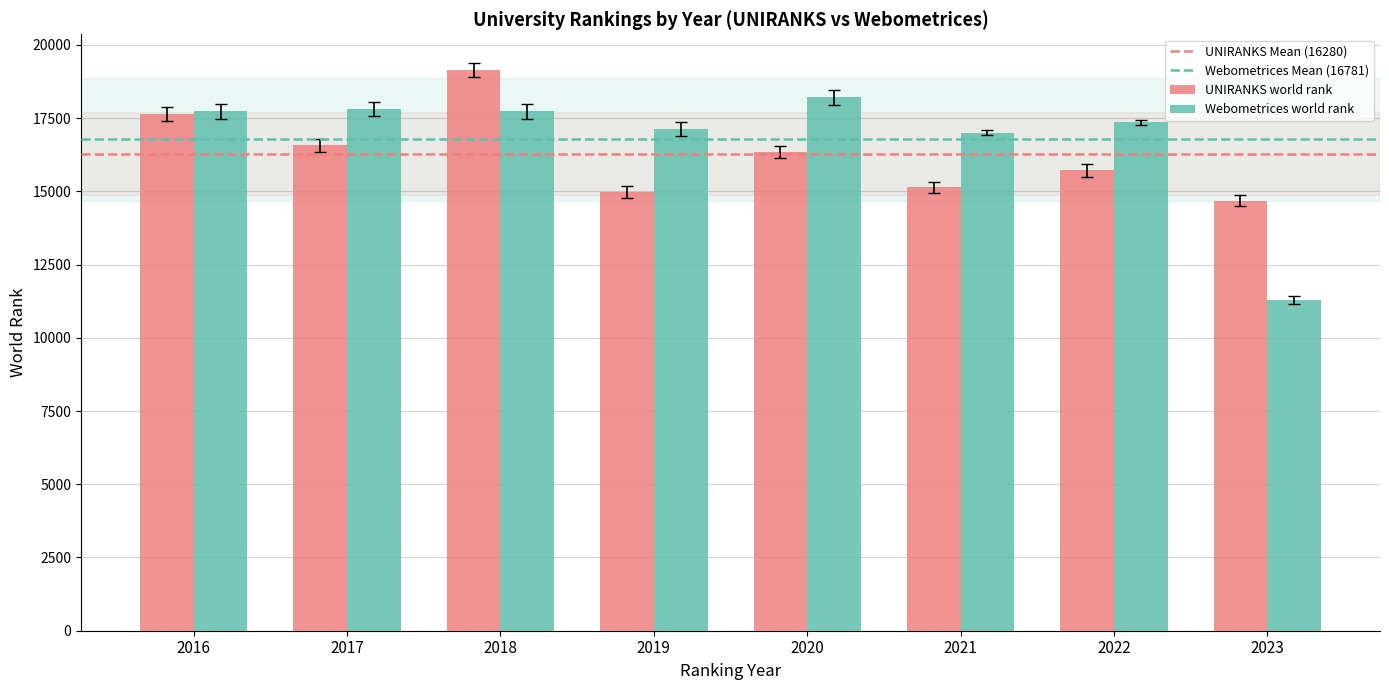

At which label does UNIRANKS world rank reach its peak?

2018